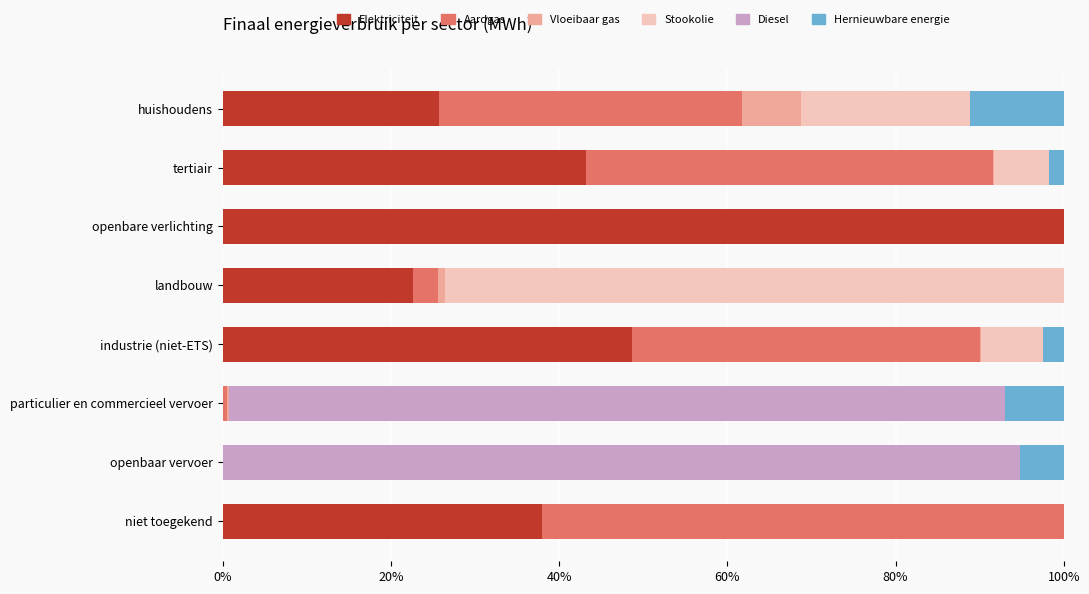

Which category has the highest value in the Elektriciteit series?

openbare verlichting